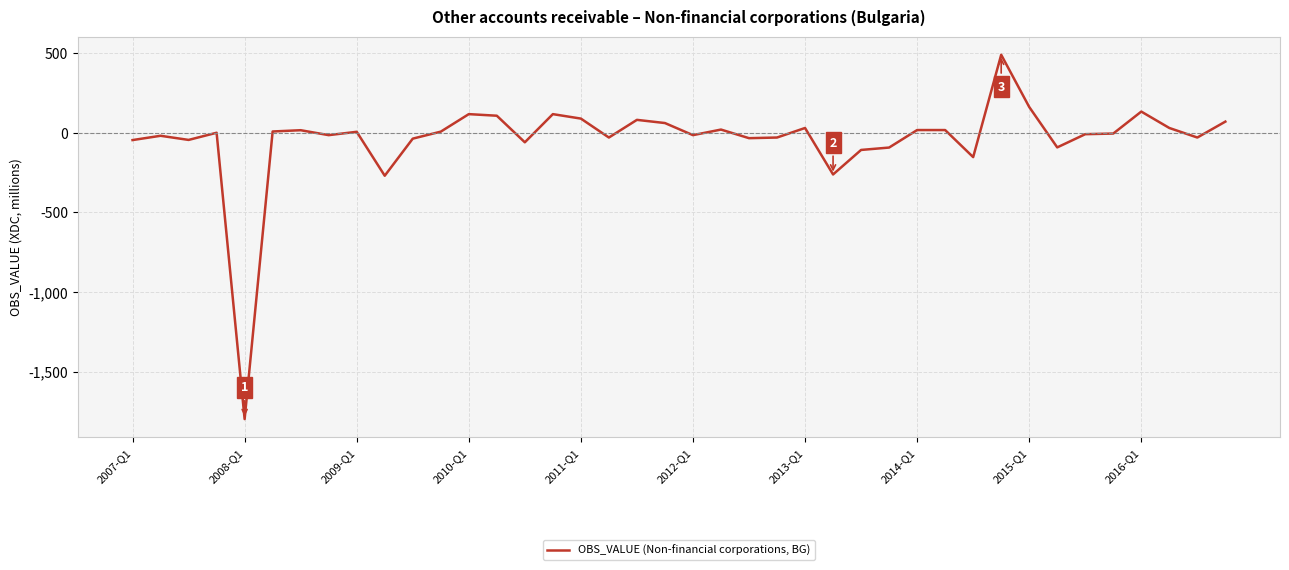

What is the maximum value shown in the chart?

490